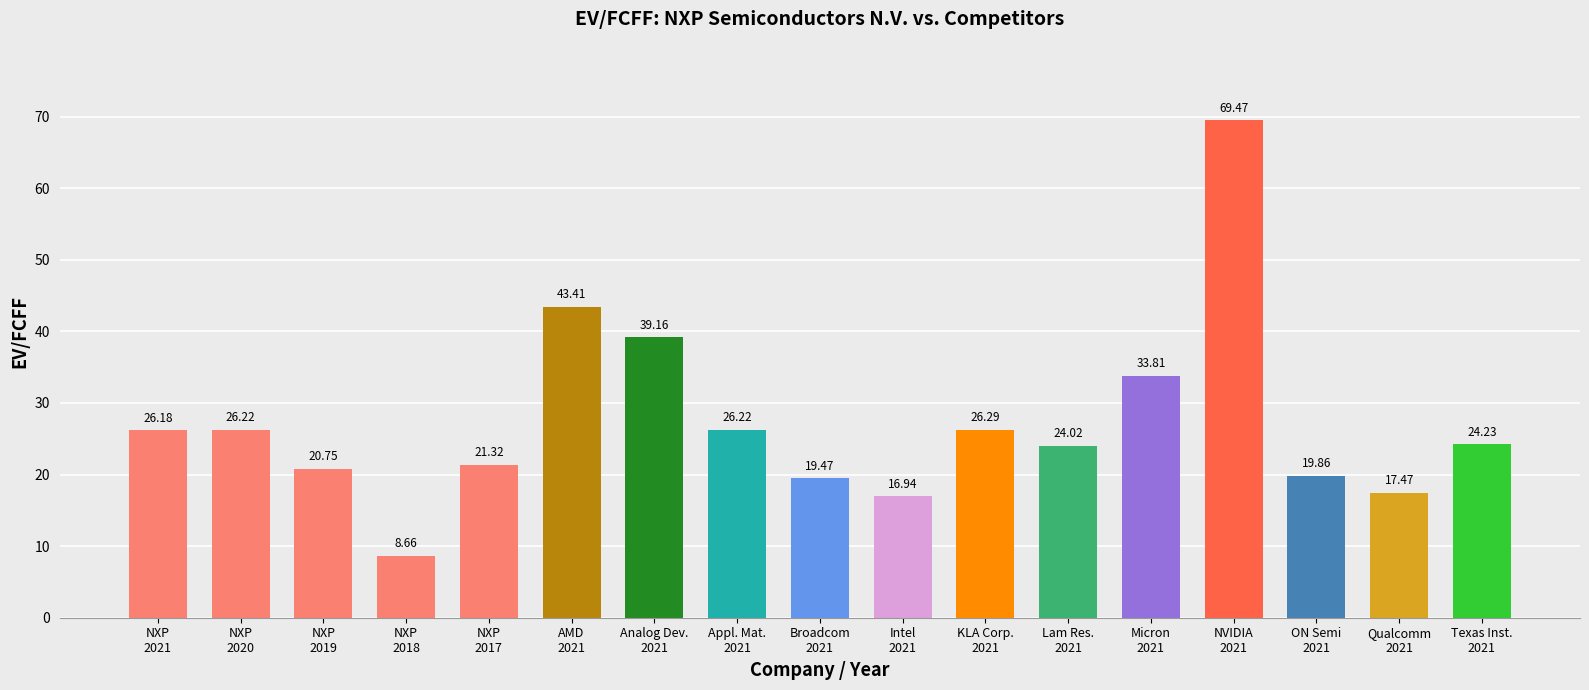

What is the smallest value displayed?

8.7